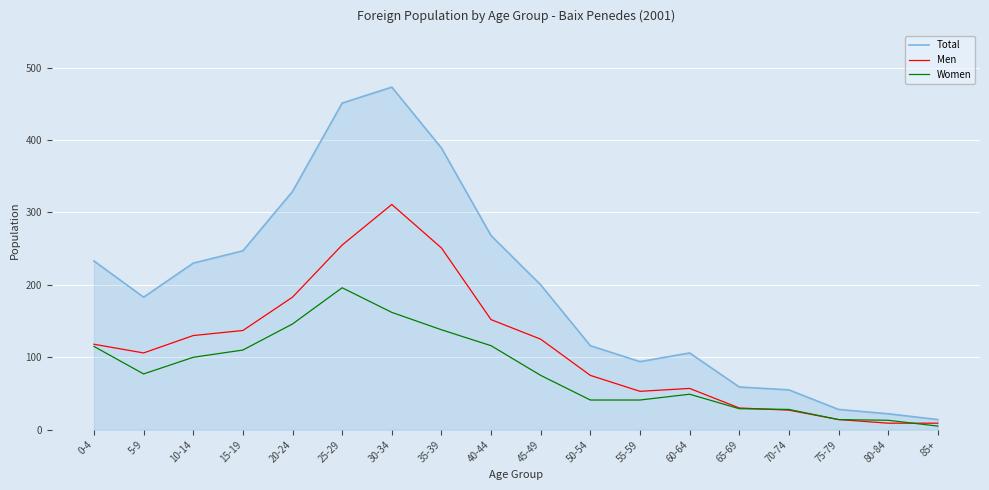

Rank the series at 45-49 from highest to lowest value.

Total, Men, Women